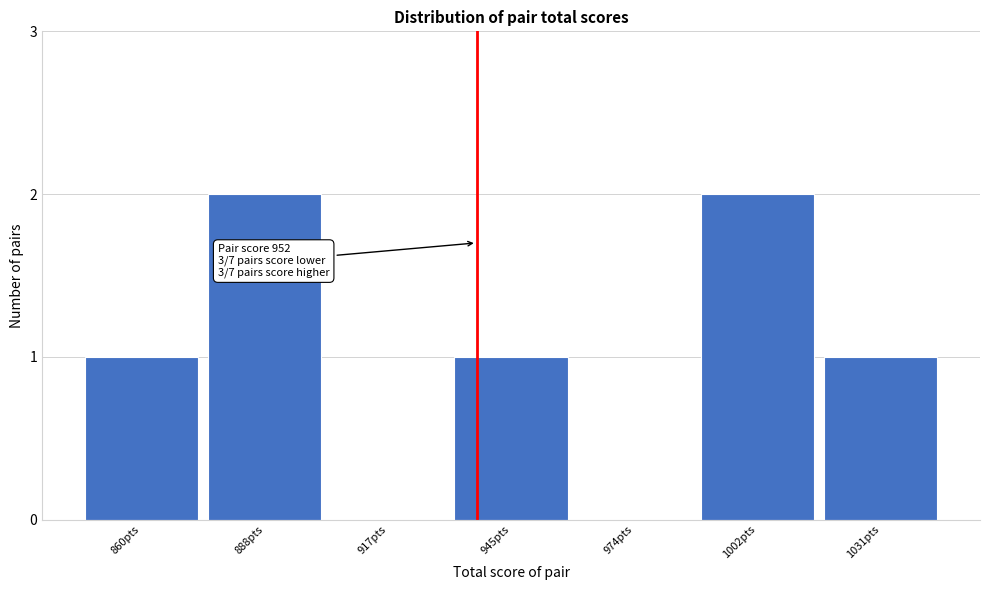

Reading left to right, extract all data points from this chart.

860pts=1	888pts=2	917pts=0	945pts=1	974pts=0	1002pts=2	1031pts=1